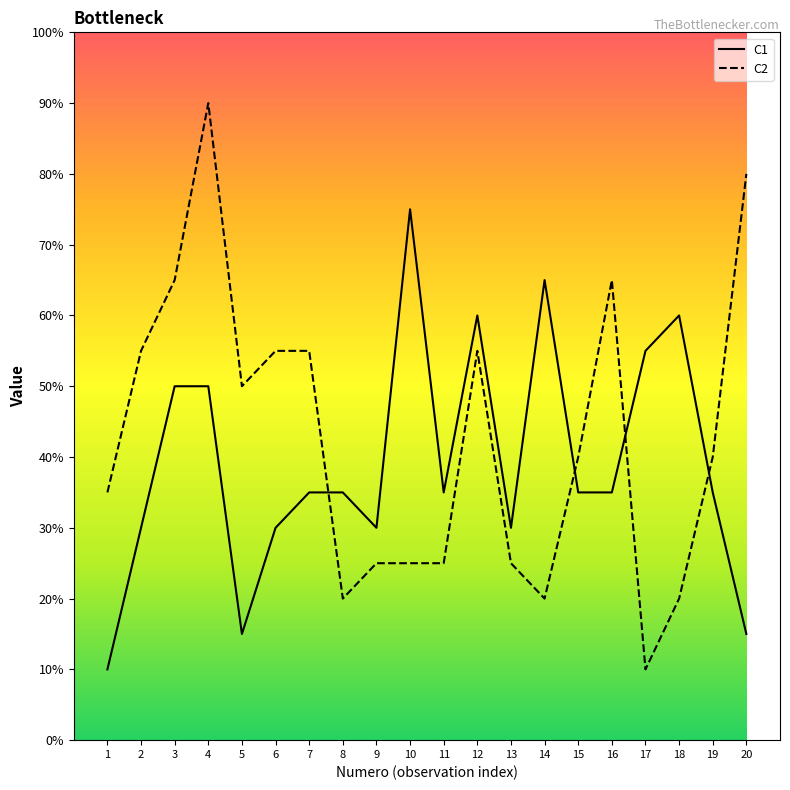

How many intersections are there between C1 and C2?

4